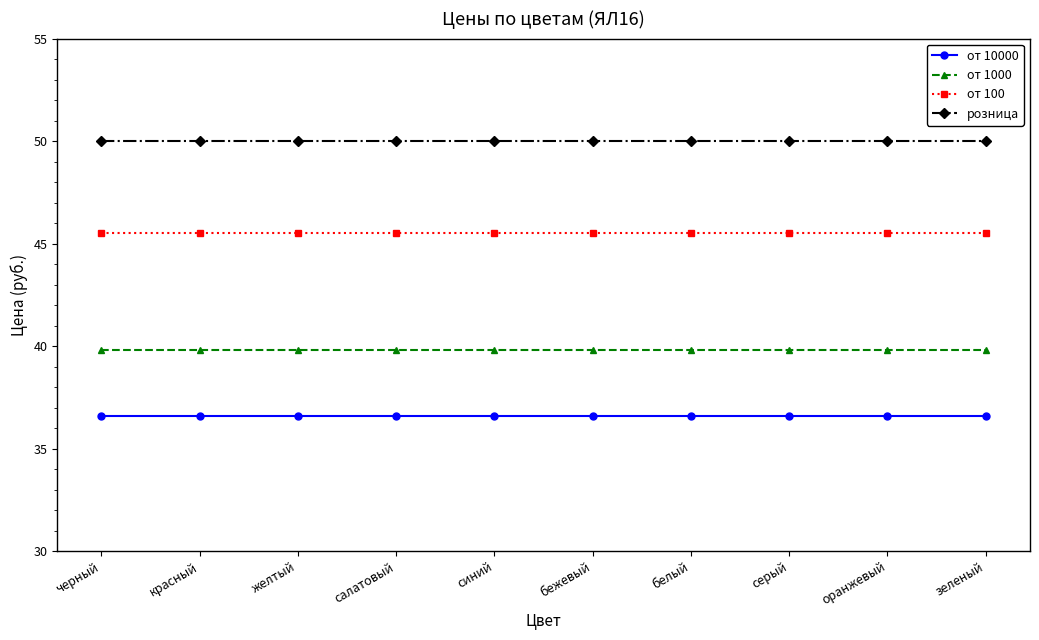

True or false: розница and от 10000 cross at least once.

False